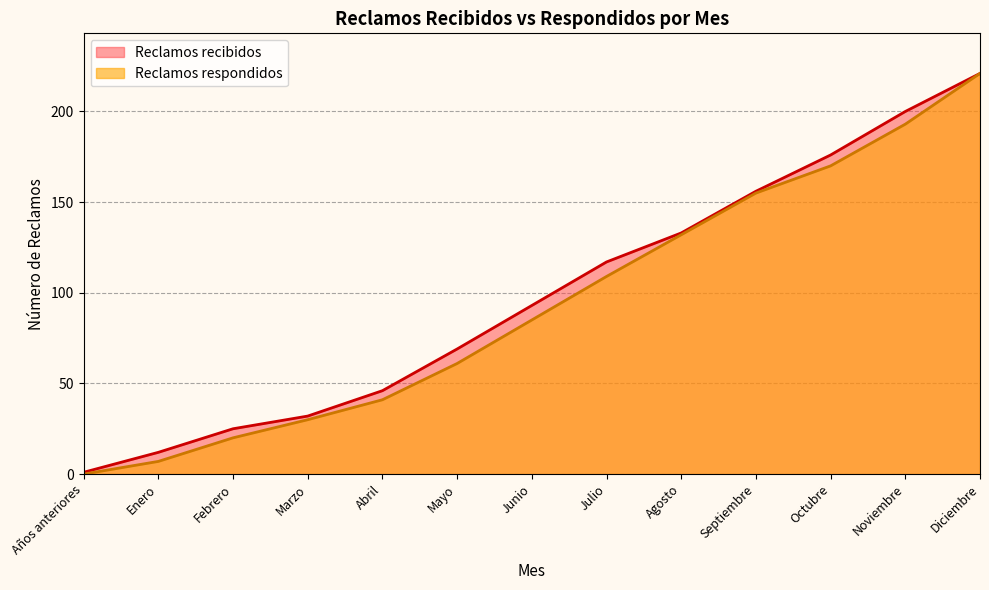

What is the total value across all series at Abril?

87